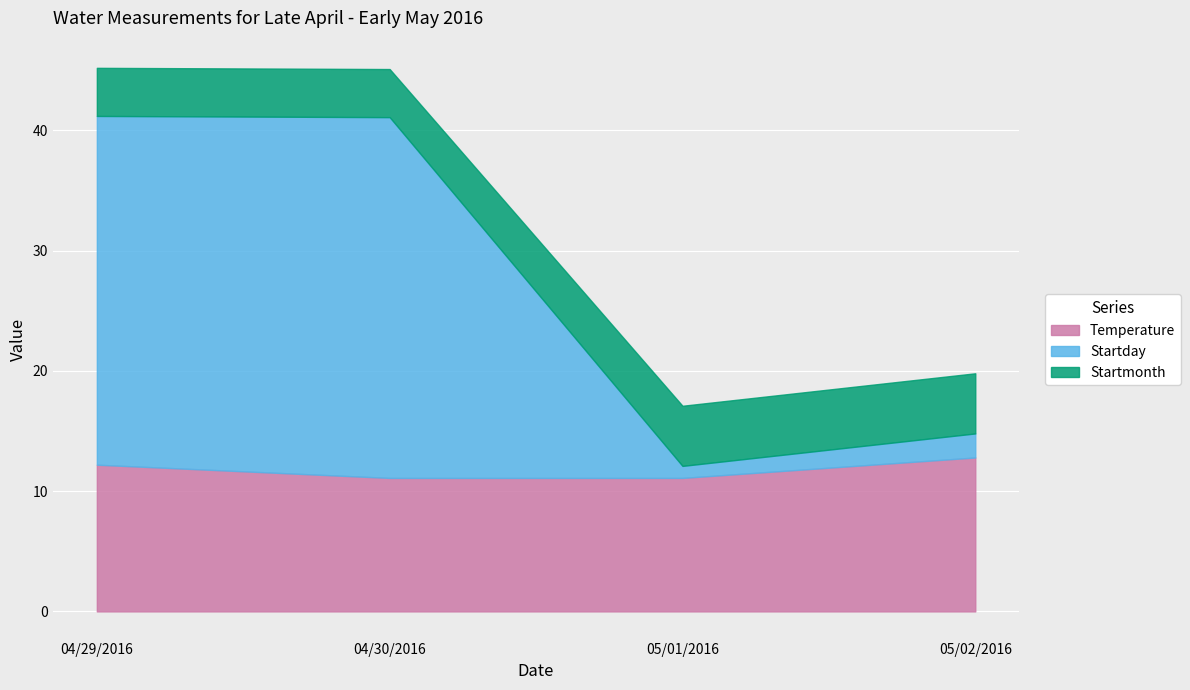

The value of Startday at 05/02/2016 is 0.9. True or false?

False